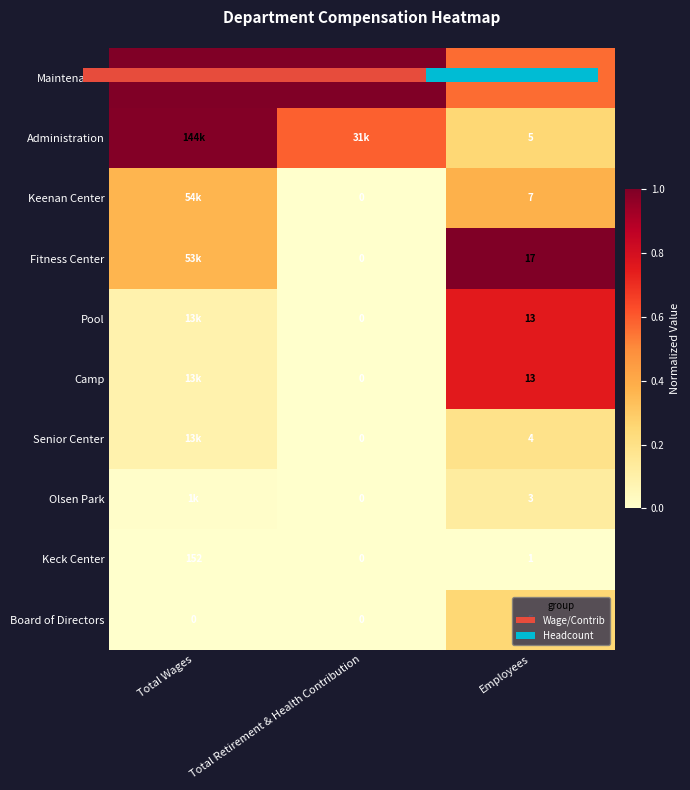

What is the maximum value shown in the chart?

1.0